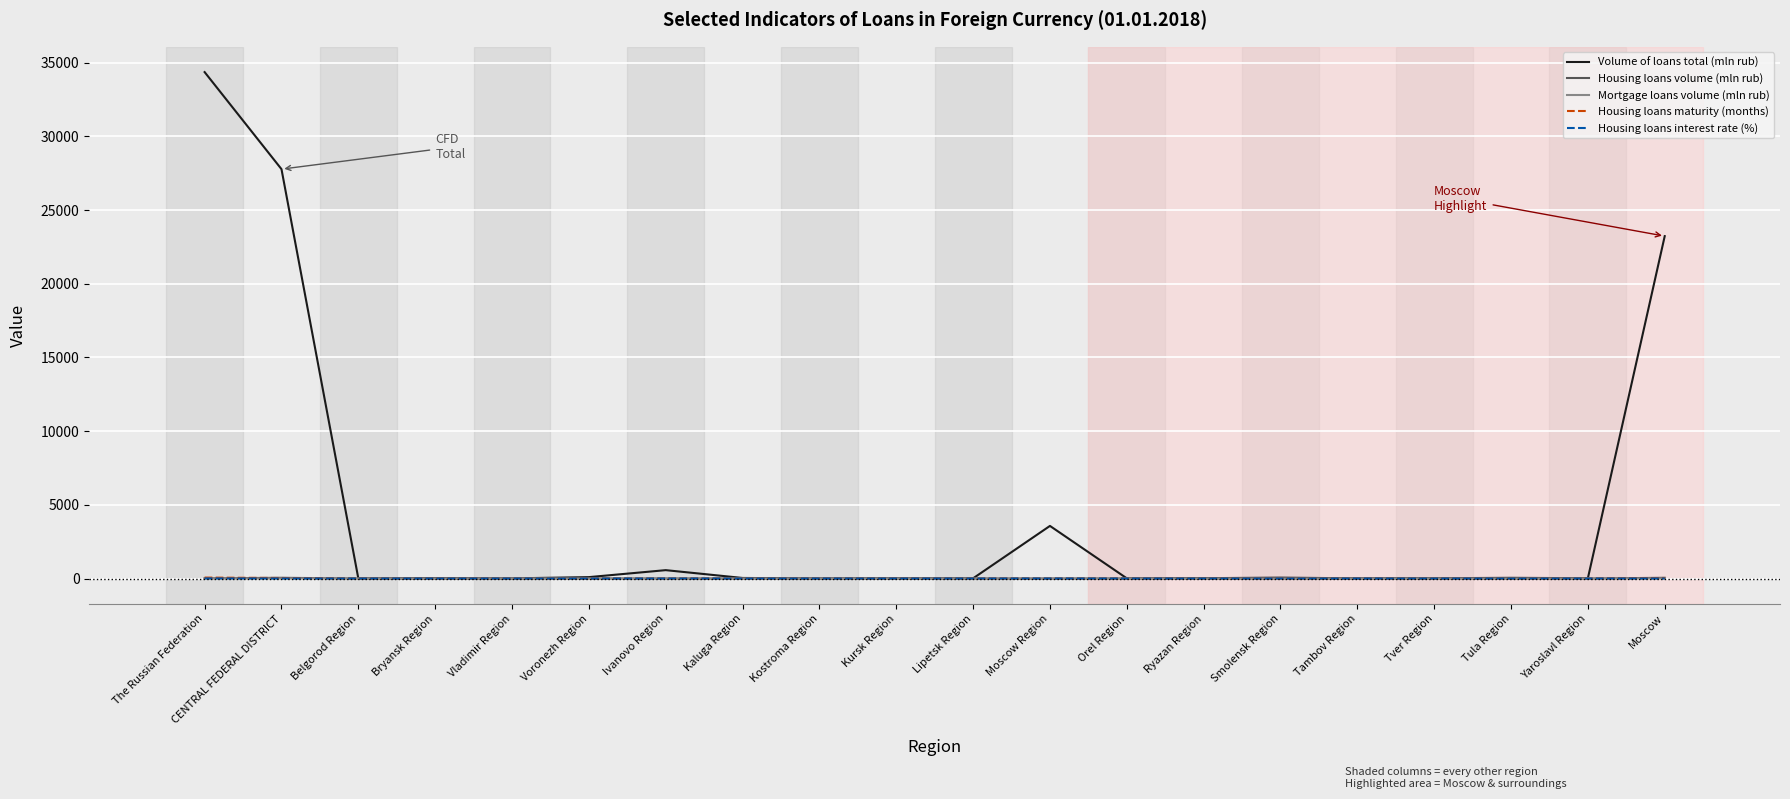

How many distinct data groups are displayed?

5